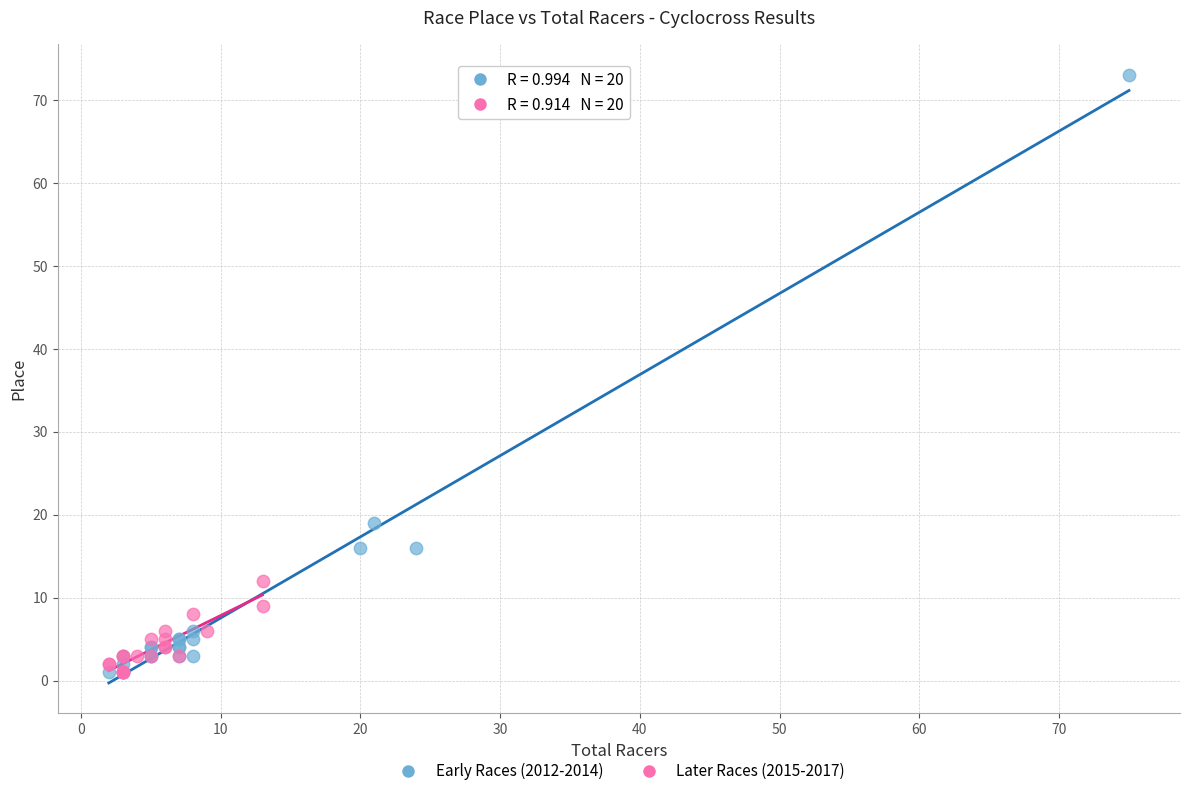

What are all the series names shown in the legend?

Early Races (2012-2014), Later Races (2015-2017)